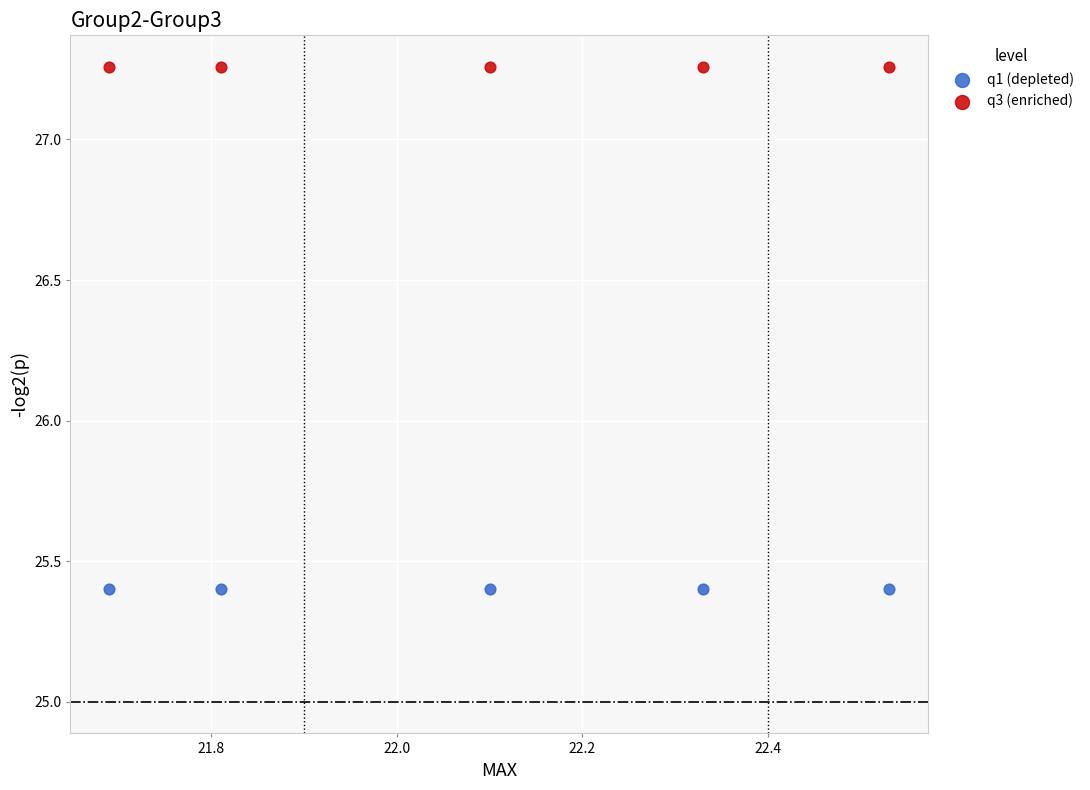

Which series reaches the minimum Y coordinate?

q1 (depleted)